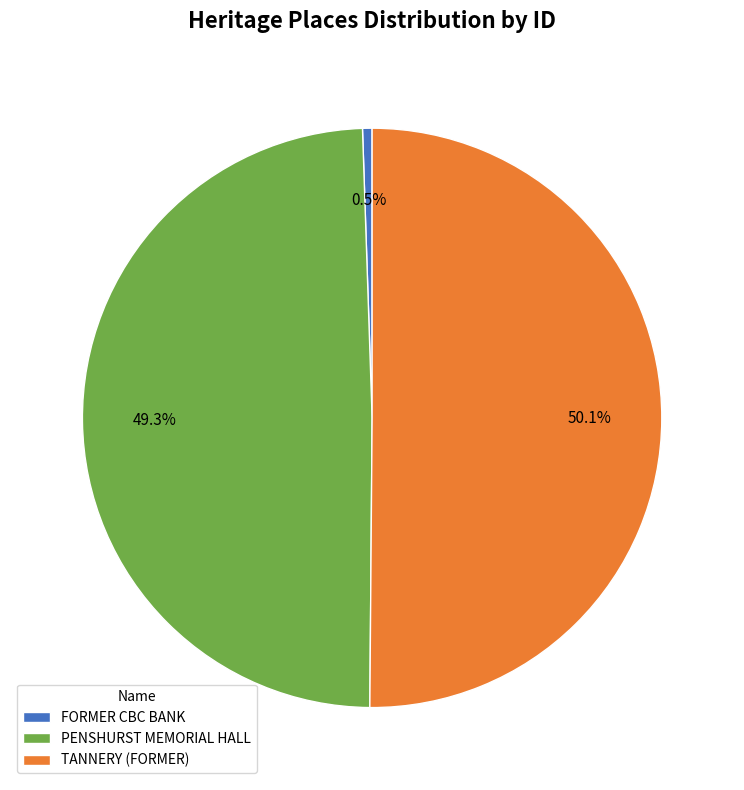

Approximately how many times larger is the value at PENSHURST MEMORIAL HALL compared to FORMER CBC BANK?

93.1